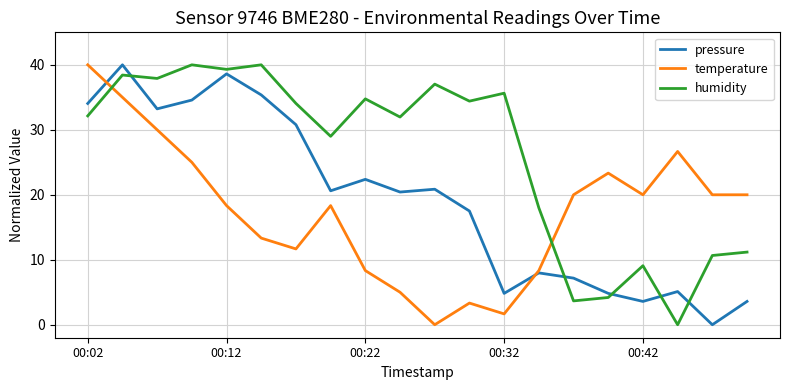

What is the average value of the temperature series?

17.4